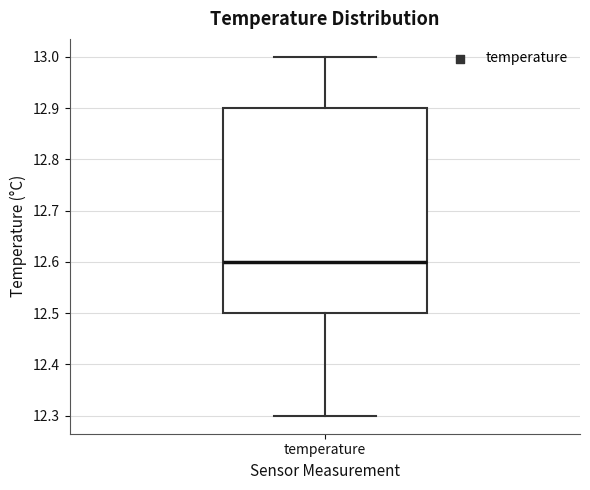

Read this box plot against the y-axis: the position of the median line, the range covered by the box, and the ends of both whiskers. The values are not printed on the chart, so give them approximately, as read against the axis.

median 12.6, box 12.5 to 12.9, whiskers 12.3 to 13.0